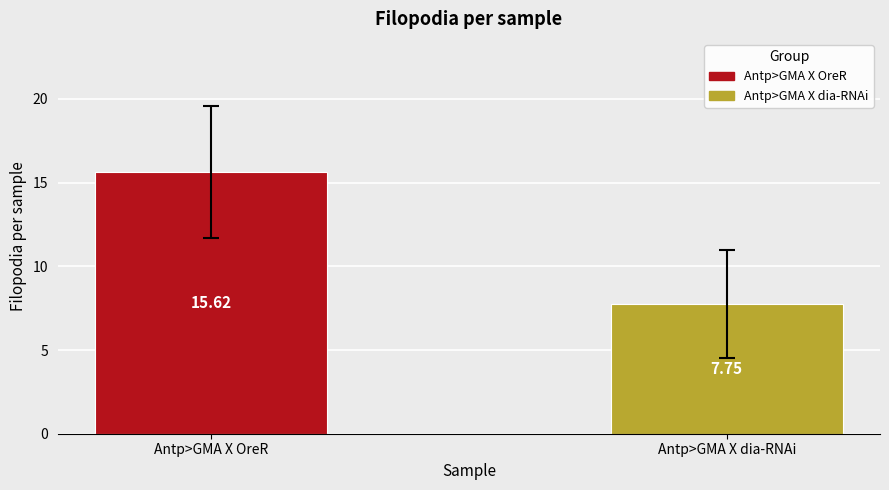

Are the bars horizontal?

No